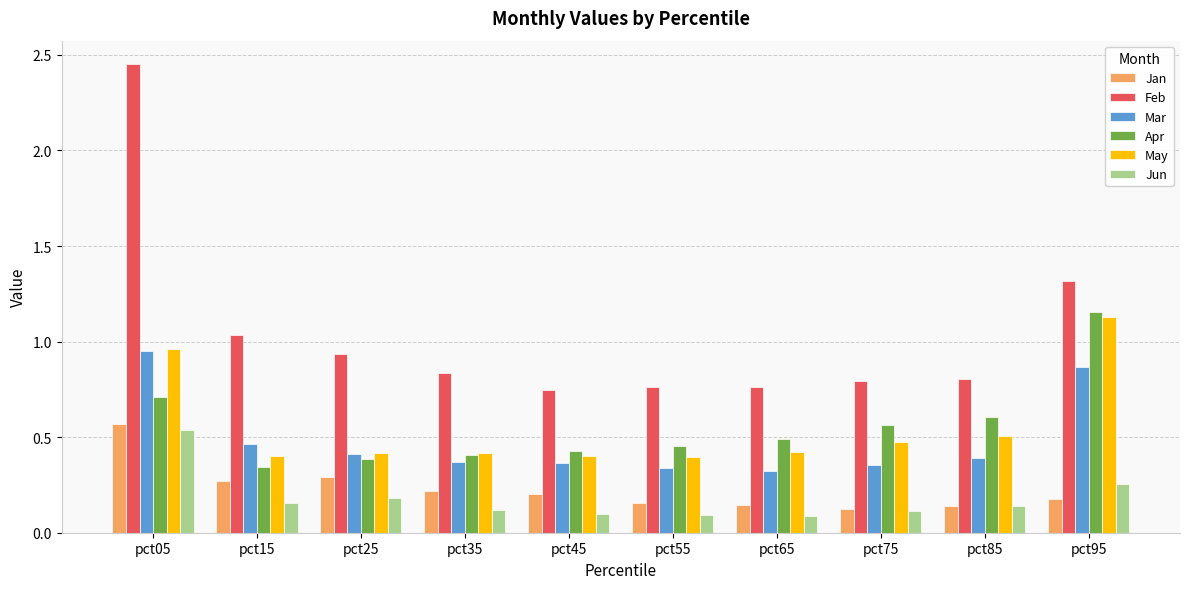

Which category has the highest value in the May series?

pct95